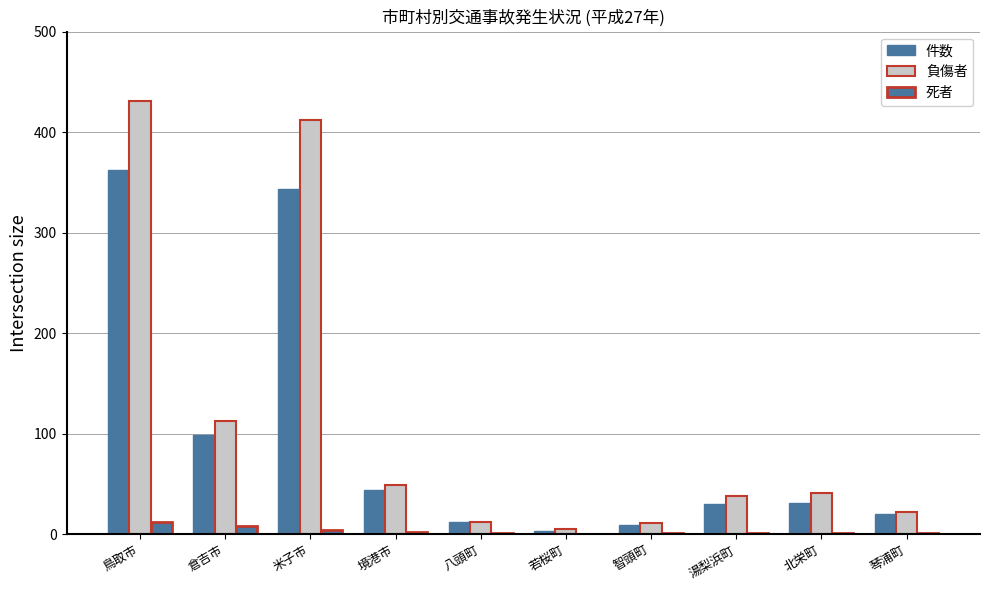

Reading left to right, extract all data points from this chart.

件数: 362	99	343	44	12	3	9	30	31	20
負傷者: 431	112	412	49	12	5	11	38	41	22
死者: 12	8	4	2	1	0	1	1	1	1